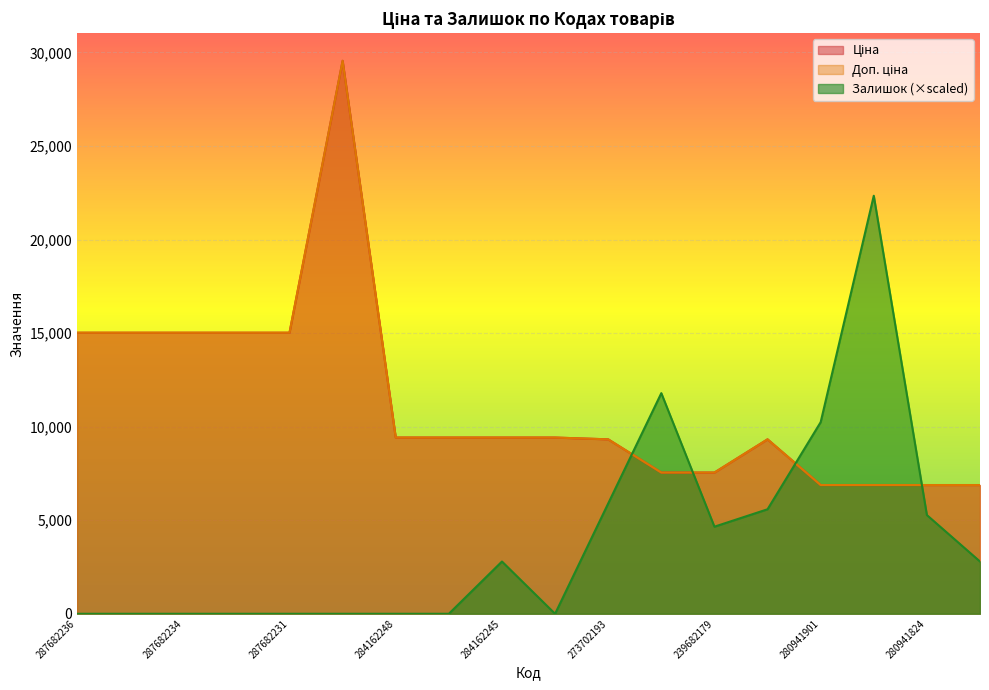

Which series has the largest total across all categories?

Ціна